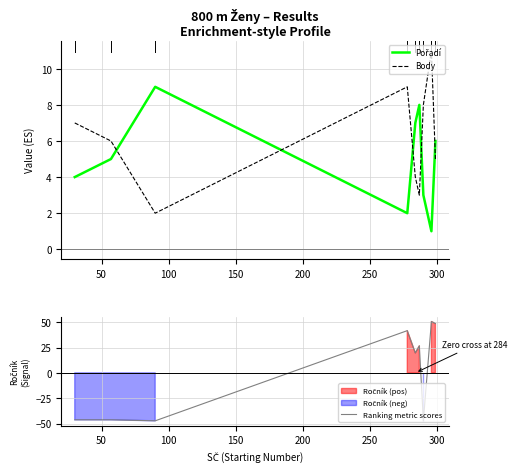

What is the highest value of the Ranking metric scores series?

50.7